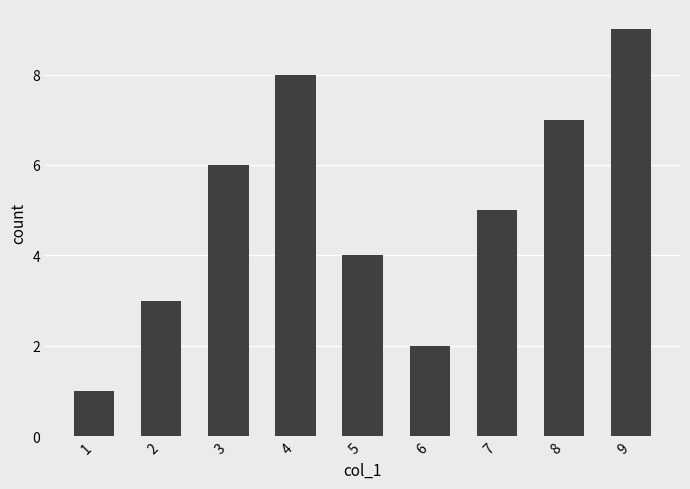

What is the difference between the maximum and minimum values?

8